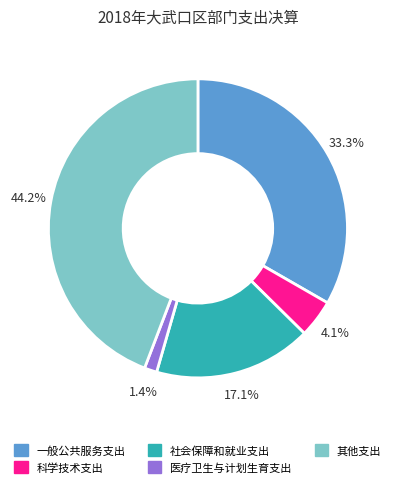

Which category has the biggest portion of the pie?

其他支出